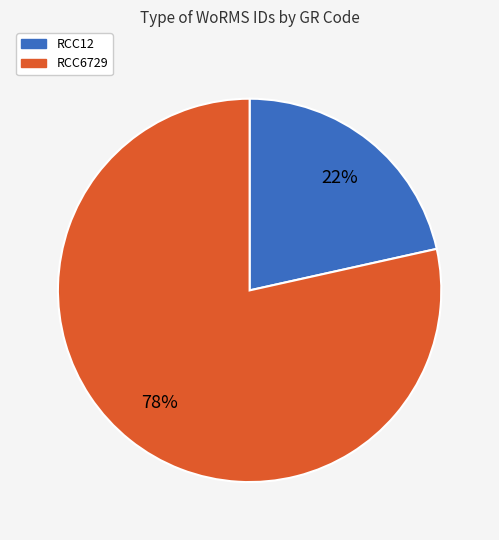

Is the sum of RCC6729 and RCC12 greater than half?

Yes